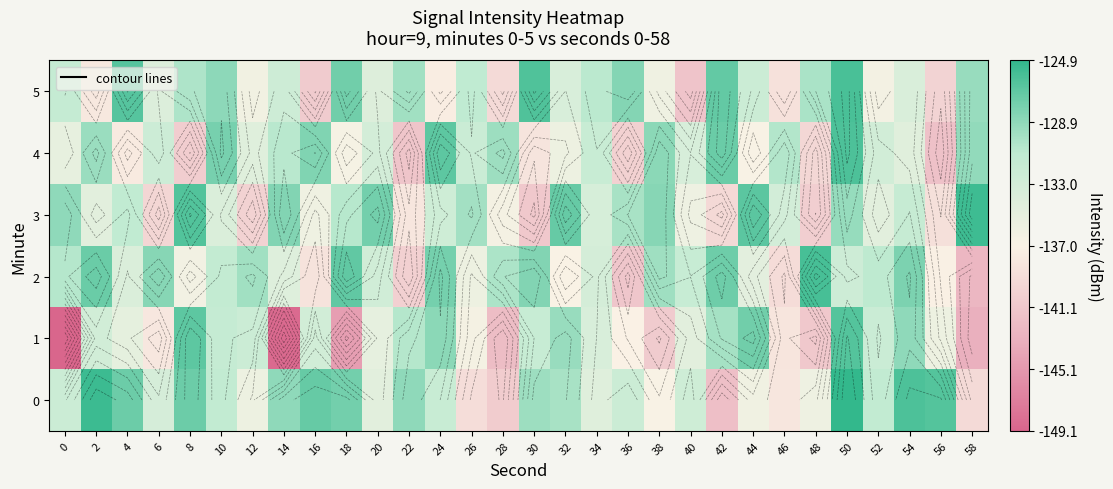

The 3 series shows -207.2 at 20. True or false?

False